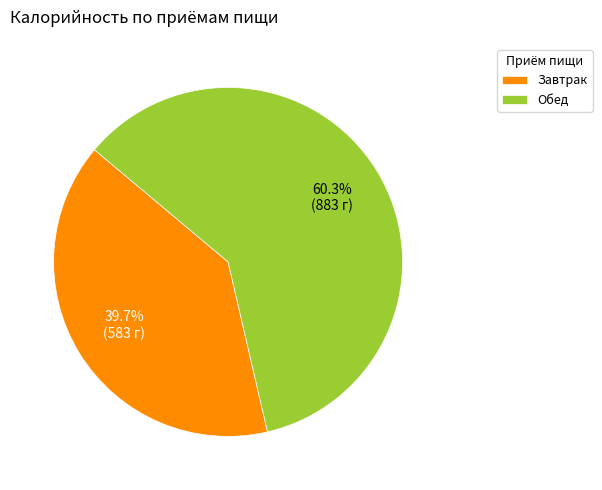

Is there any slice that represents more than half of the pie?

Yes